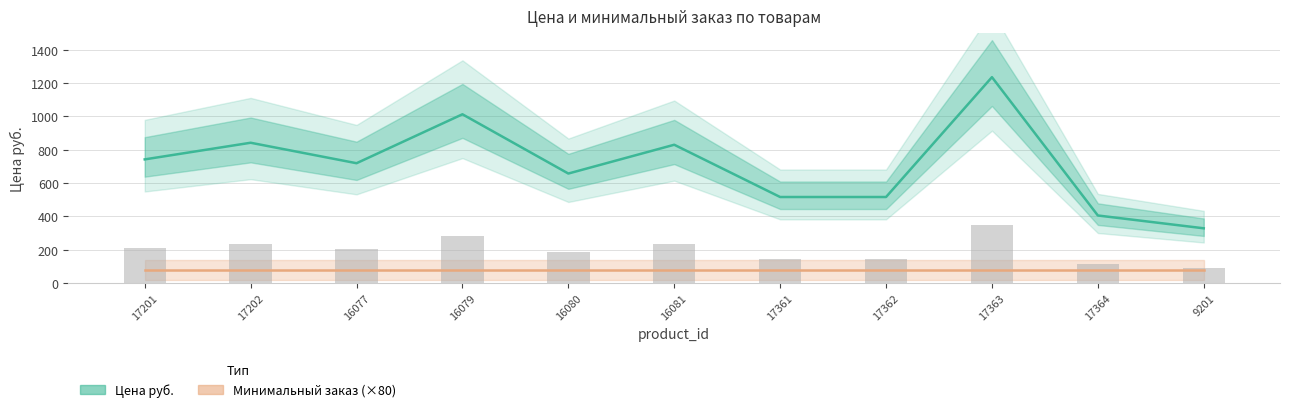

At which category is the sum across all series the highest?

17363